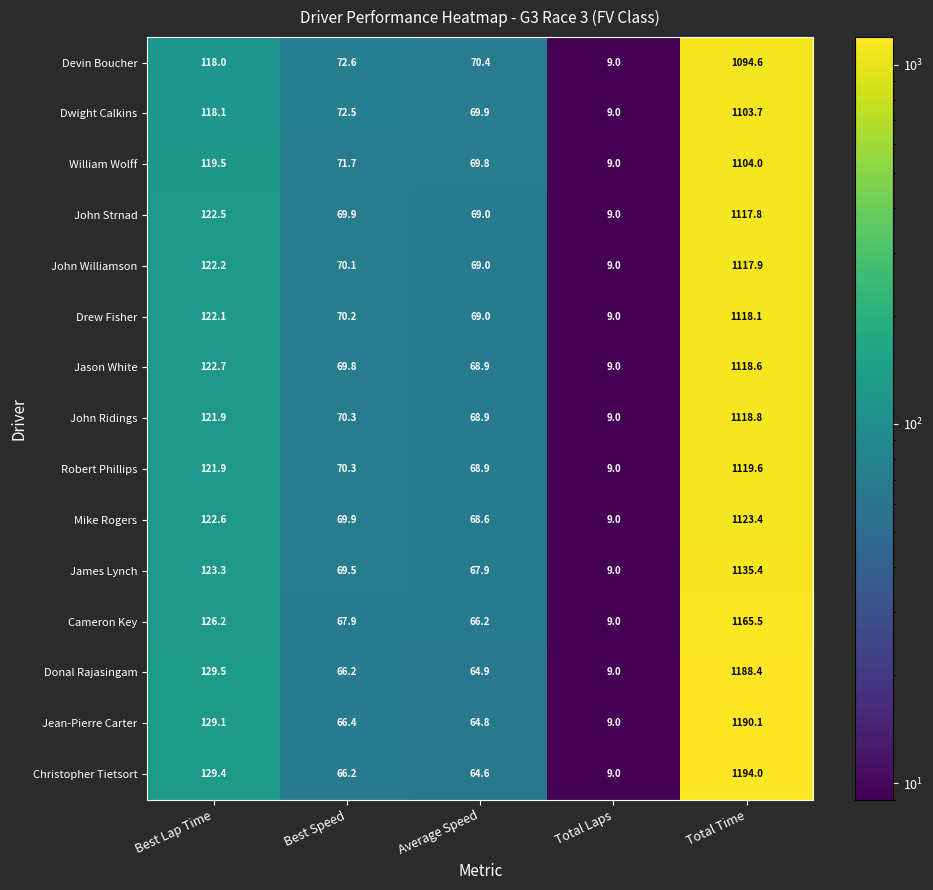

What is the maximum value shown in the chart?

1194.0